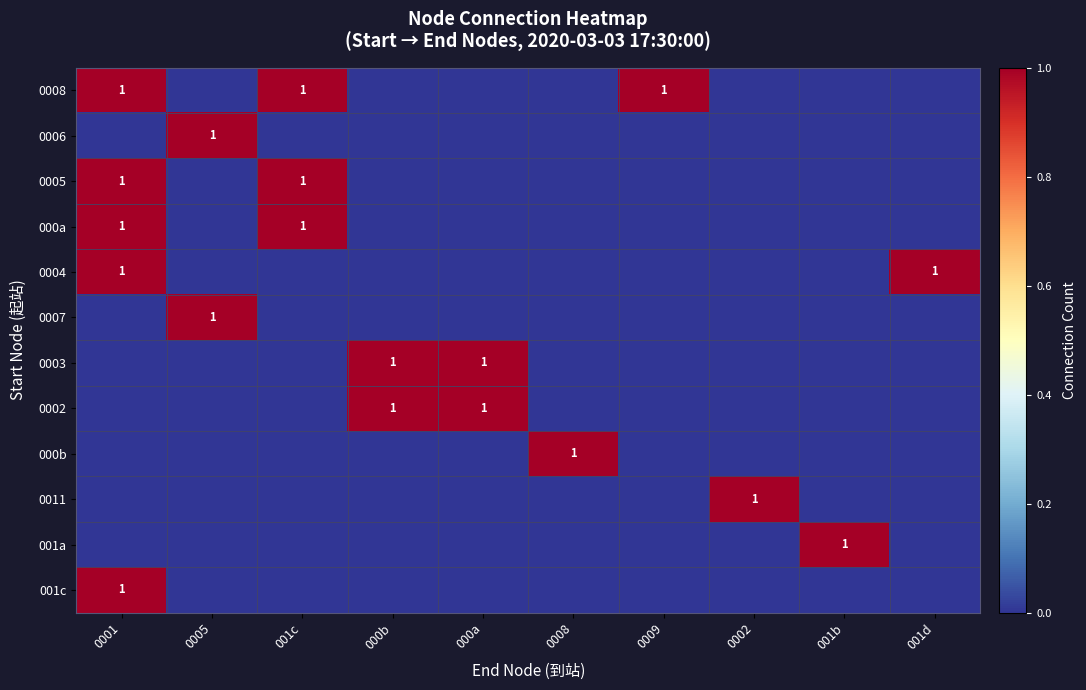

True or false: 0008 has a value of 1 at 001c.

True